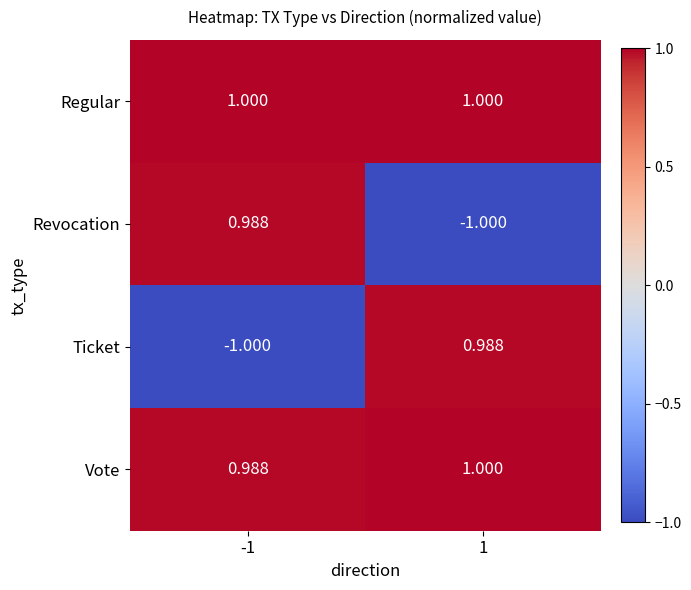

Is the value of Revocation at -1 greater than the value of Regular at -1?

No